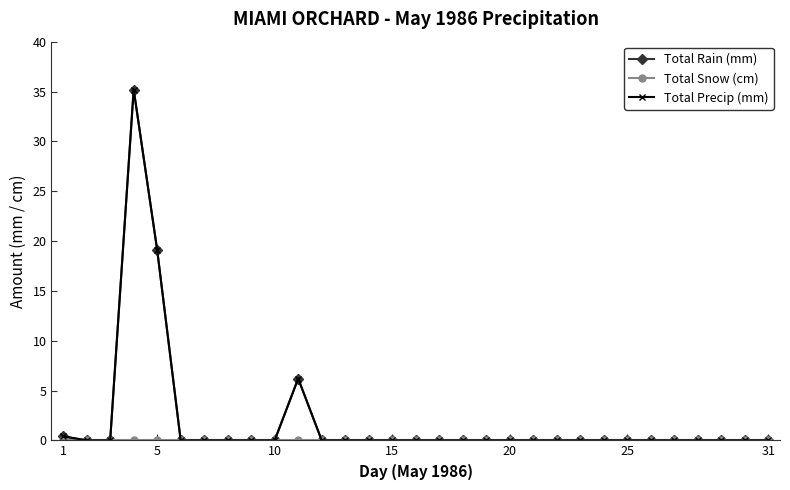

Does the chart have visible grid lines?

No